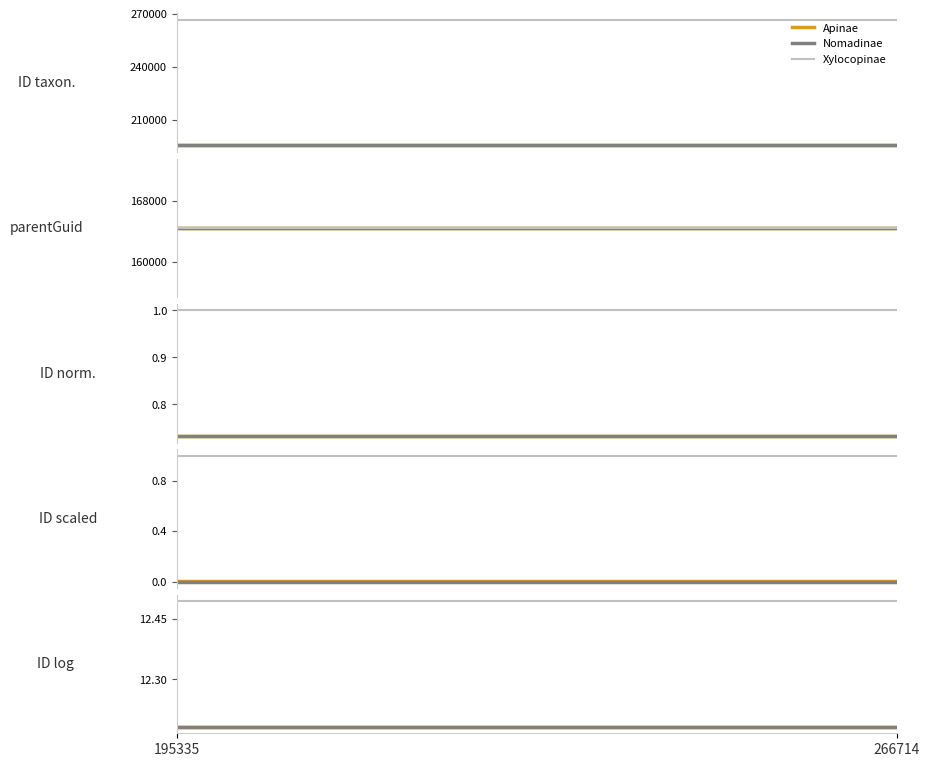

What is the average value of the Apinae series?

12.2